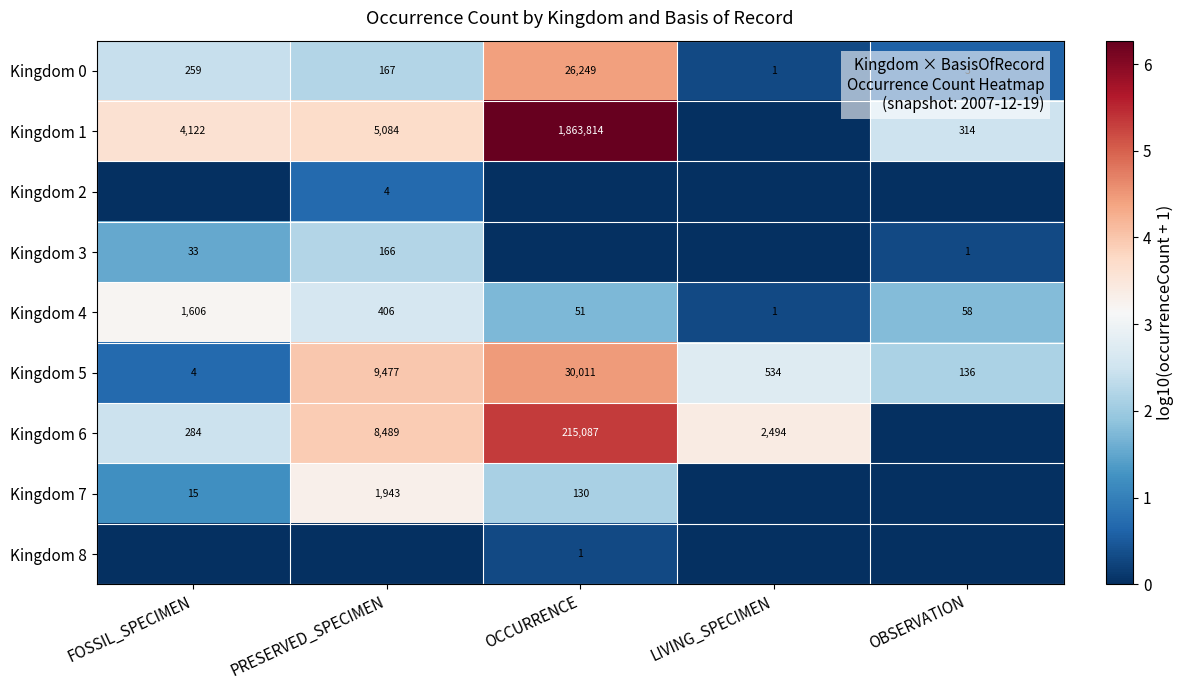

What is the difference between the Kingdom 4 values at FOSSIL_SPECIMEN and OBSERVATION?

1548